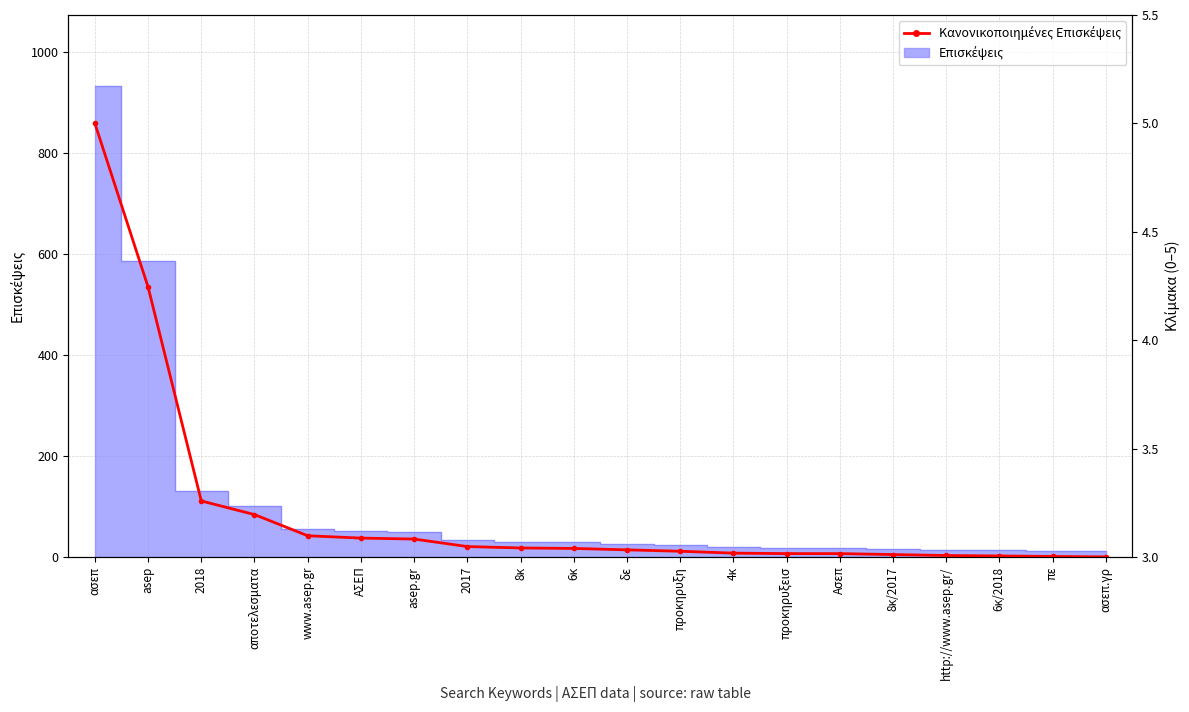

What is the difference between the values at Ασεπ and αποτελεσματα?

0.2